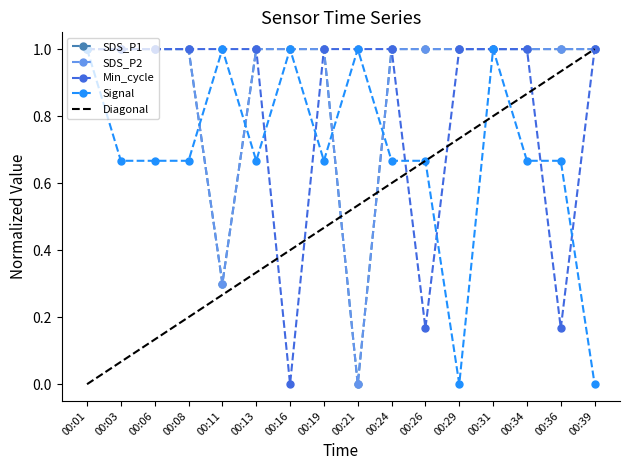

Where is Min_cycle nearest to the value 0?

00:16